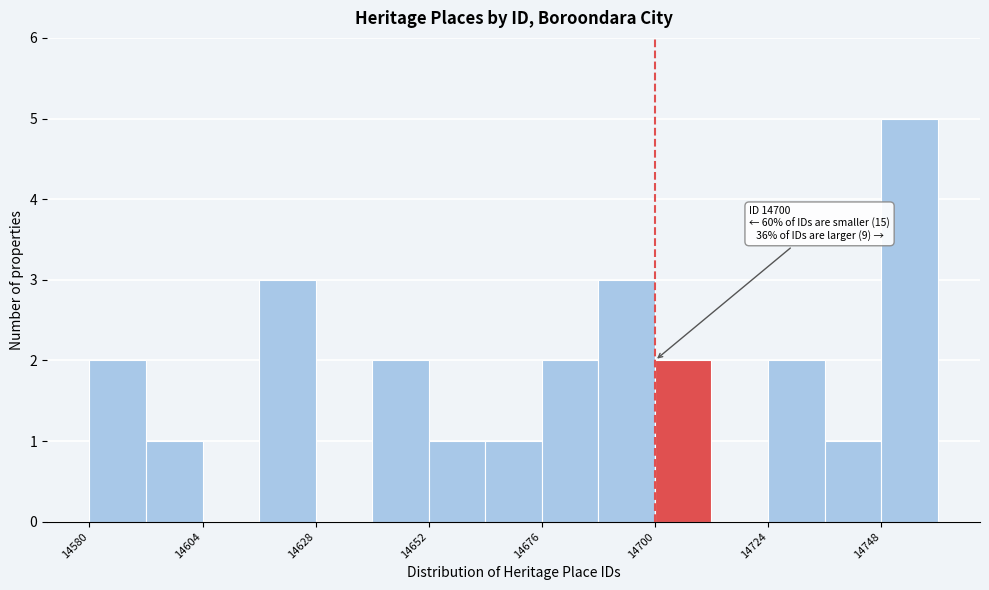

Around what value on the x-axis is the tallest bar? Give the approximate position of its centre, as read against the axis.

14755